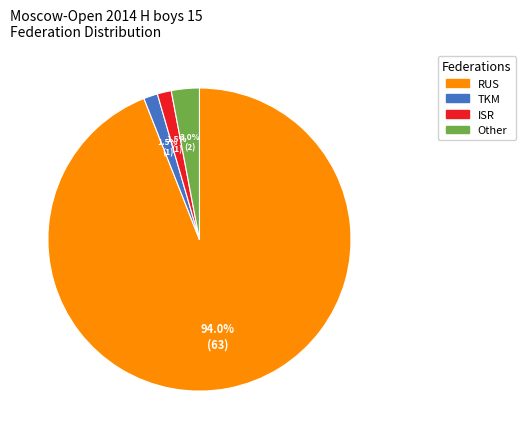

How many segments does this pie chart have?

4